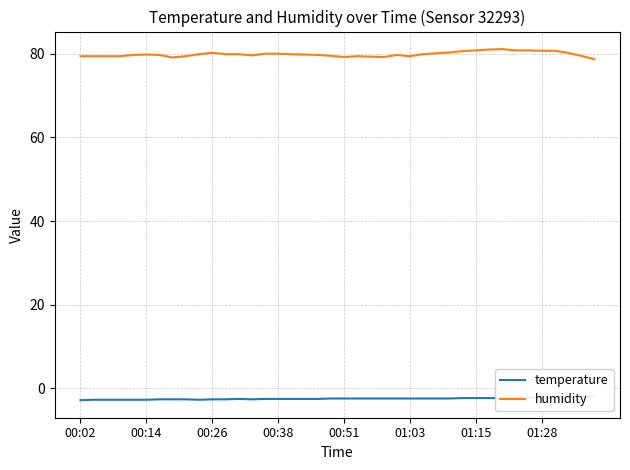

What is the average value of the temperature series?

-2.4